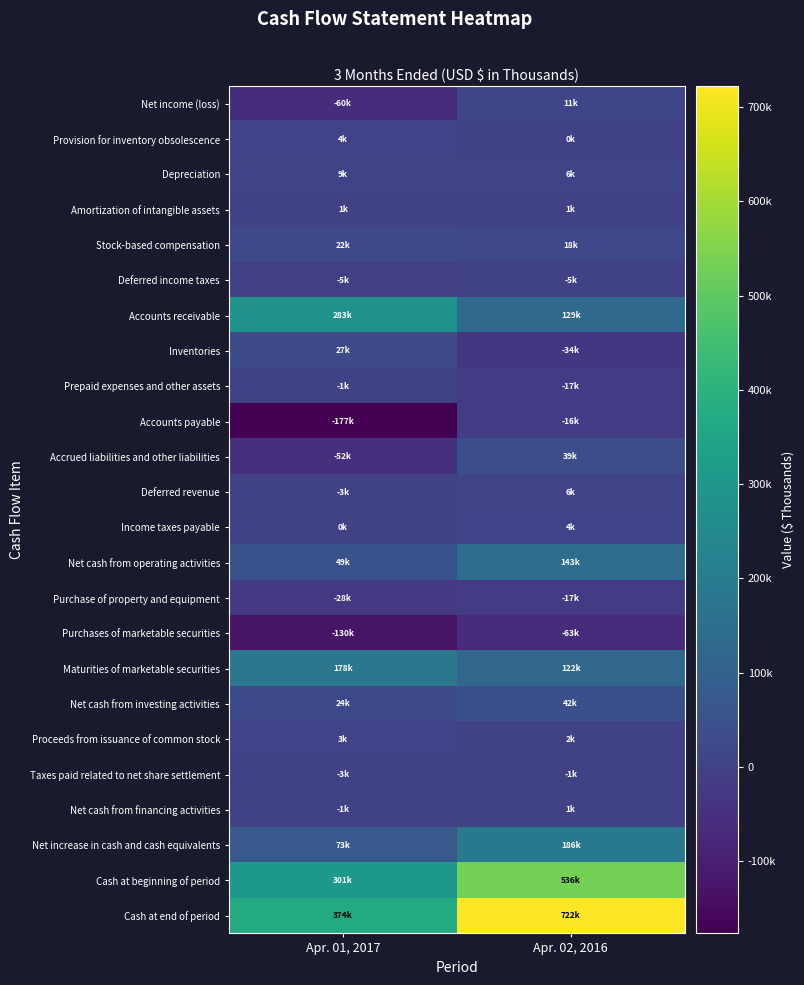

Reading left to right, list all the values displayed in this chart.

Net income (loss): Apr. 01, 2017=-60079	Apr. 02, 2016=11035
Provision for inventory obsolescence: Apr. 01, 2017=3997	Apr. 02, 2016=231
Depreciation: Apr. 01, 2017=9140	Apr. 02, 2016=6475
Amortization of intangible assets: Apr. 01, 2017=1377	Apr. 02, 2016=533
Stock-based compensation: Apr. 01, 2017=22493	Apr. 02, 2016=17770
Deferred income taxes: Apr. 01, 2017=-5005	Apr. 02, 2016=-4581
Accounts receivable: Apr. 01, 2017=282917	Apr. 02, 2016=129218
Inventories: Apr. 01, 2017=27193	Apr. 02, 2016=-34149
Prepaid expenses and other assets: Apr. 01, 2017=-976	Apr. 02, 2016=-16547
Accounts payable: Apr. 01, 2017=-176619	Apr. 02, 2016=-16317
Accrued liabilities and other liabilities: Apr. 01, 2017=-52173	Apr. 02, 2016=38729
Deferred revenue: Apr. 01, 2017=-3000	Apr. 02, 2016=6481
Income taxes payable: Apr. 01, 2017=351	Apr. 02, 2016=4317
Net cash from operating activities: Apr. 01, 2017=49138	Apr. 02, 2016=143443
Purchase of property and equipment: Apr. 01, 2017=-28157	Apr. 02, 2016=-16676
Purchases of marketable securities: Apr. 01, 2017=-129661	Apr. 02, 2016=-62576
Maturities of marketable securities: Apr. 01, 2017=178028	Apr. 02, 2016=121598
Net cash from investing activities: Apr. 01, 2017=24466	Apr. 02, 2016=42346
Proceeds from issuance of common stock: Apr. 01, 2017=2581	Apr. 02, 2016=2374
Taxes paid related to net share settlement: Apr. 01, 2017=-3127	Apr. 02, 2016=-574
Net cash from financing activities: Apr. 01, 2017=-546	Apr. 02, 2016=564
Net increase in cash and cash equivalents: Apr. 01, 2017=73058	Apr. 02, 2016=186353
Cash at beginning of period: Apr. 01, 2017=301320	Apr. 02, 2016=535846
Cash at end of period: Apr. 01, 2017=374279	Apr. 02, 2016=722062